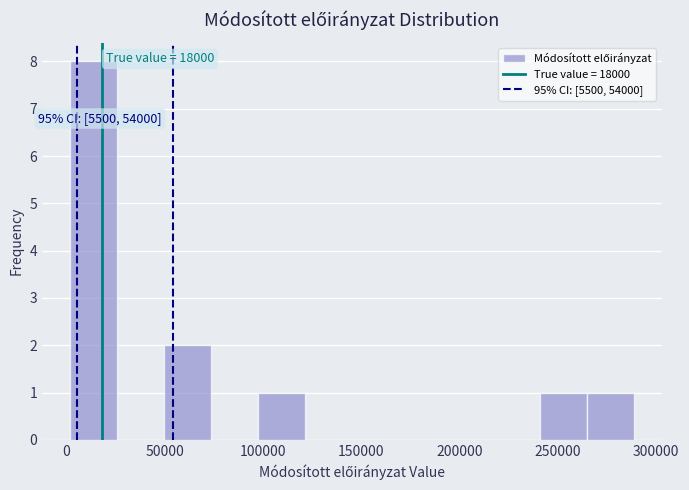

Which range on the x-axis has the tallest bar?

0 to 25000